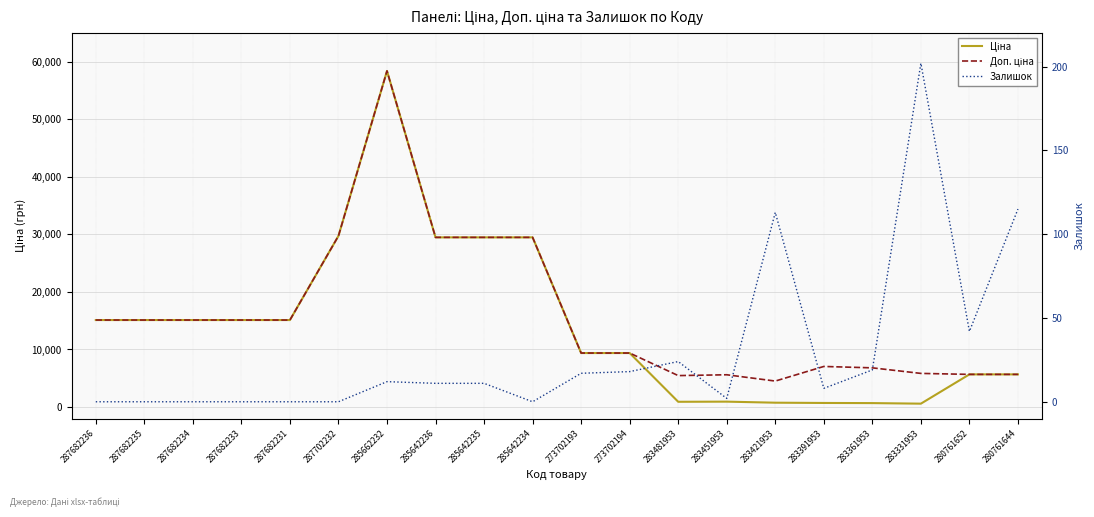

How many lines are shown in the chart?

3